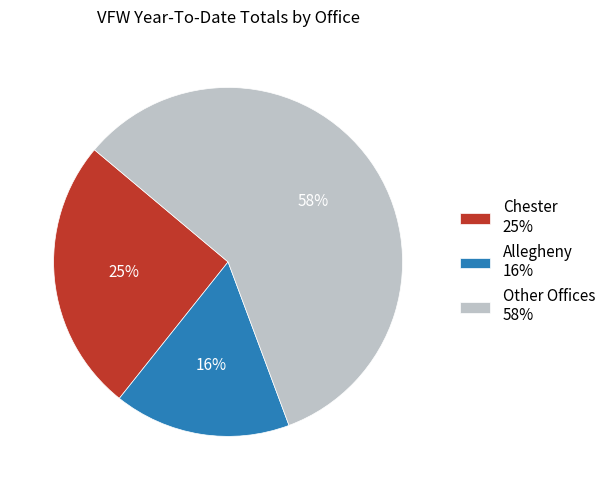

Does any single category account for the majority?

Yes